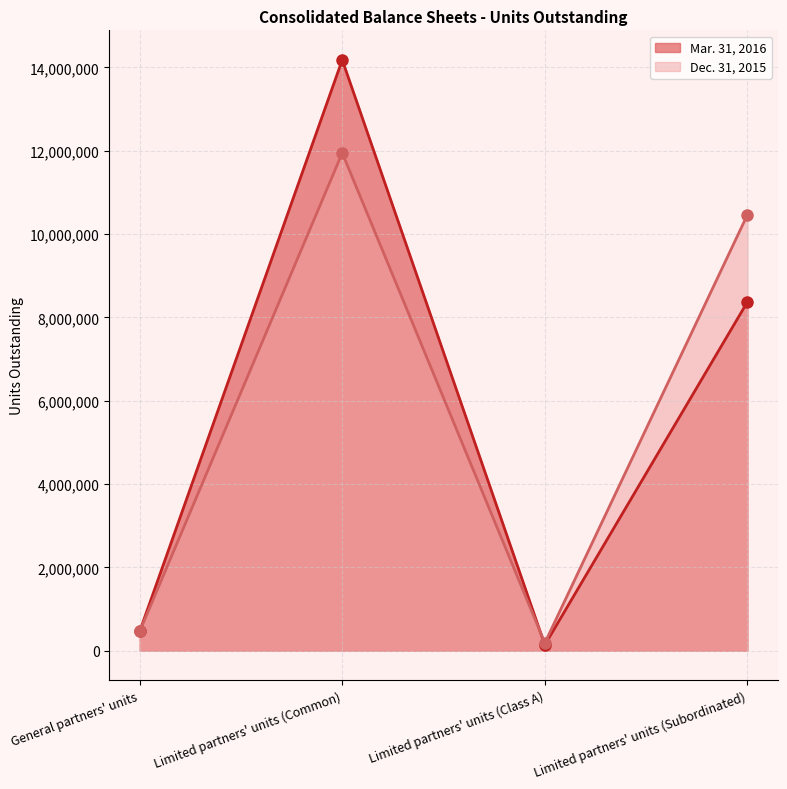

Reading right to left, list all the values displayed in this chart.

Mar. 31, 2016: 8370836	138750	14181996	461136
Dec. 31, 2015: 10463545	185000	11947127	461136